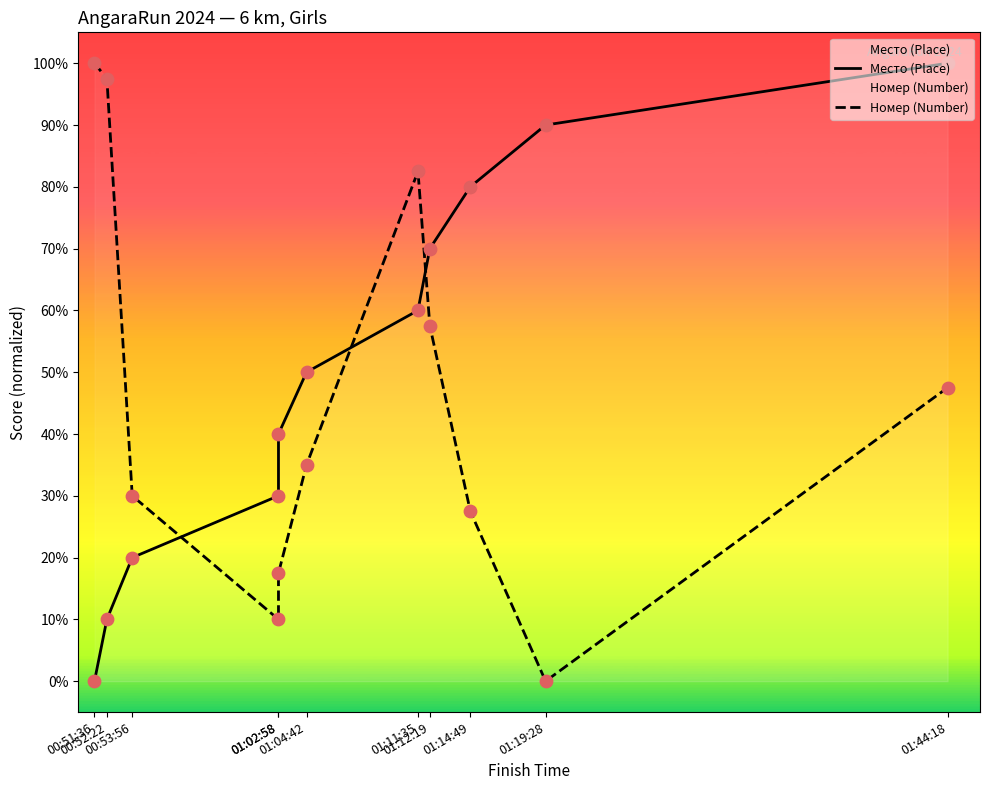

Is the value of Номер (Number) at 01:02:58 greater than the value of Место (Place) at 00:52:22?

No